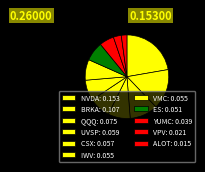

How many segments does this pie chart have?

11